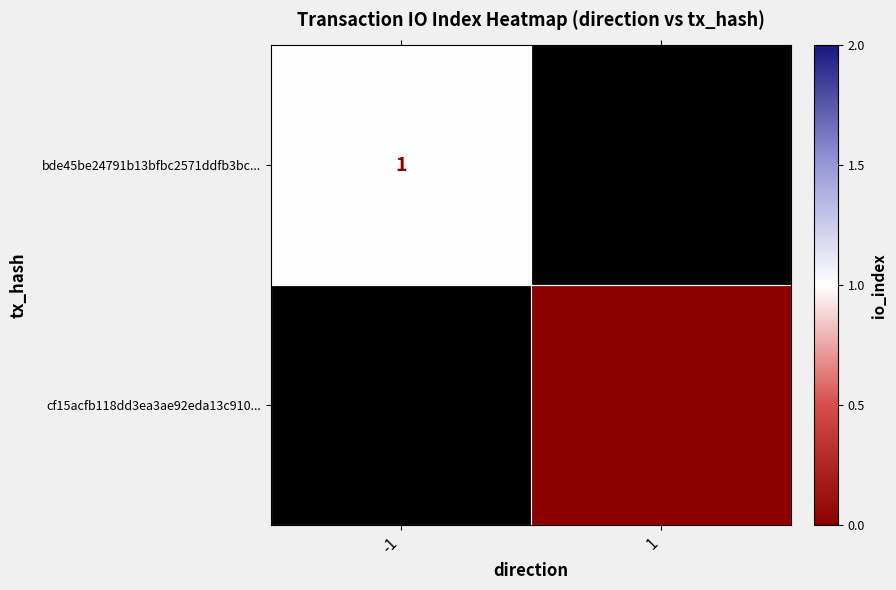

At -1, list the series in order from smallest to largest.

bde45be24791b13bfbc2571ddfb3bc..., cf15acfb118dd3ea3ae92eda13c910...